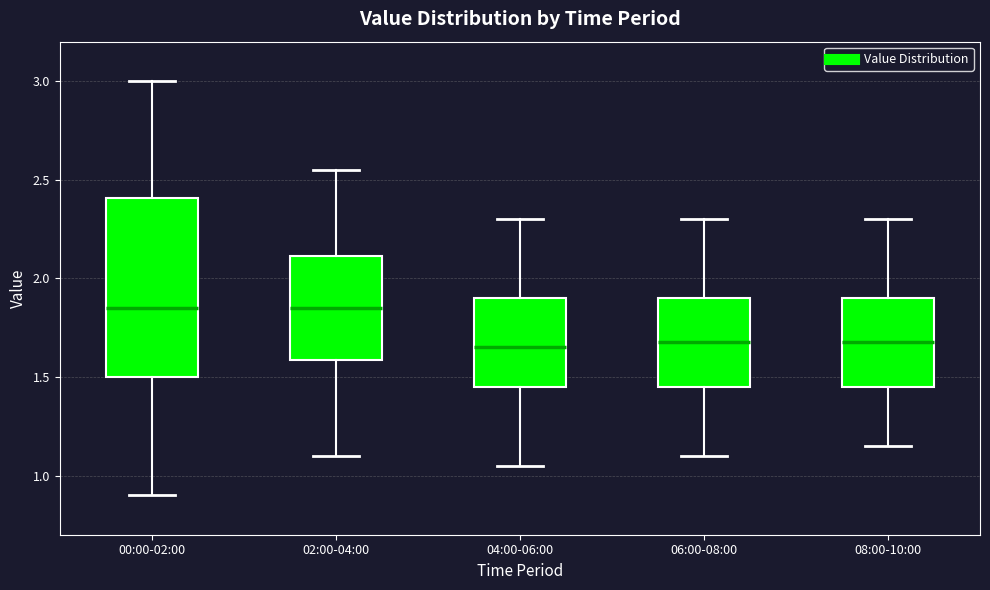

Where does the median line of the box for 02:00-04:00 sit on the y-axis? The values are not printed on the chart, so give them approximately, as read against the axis.

1.85